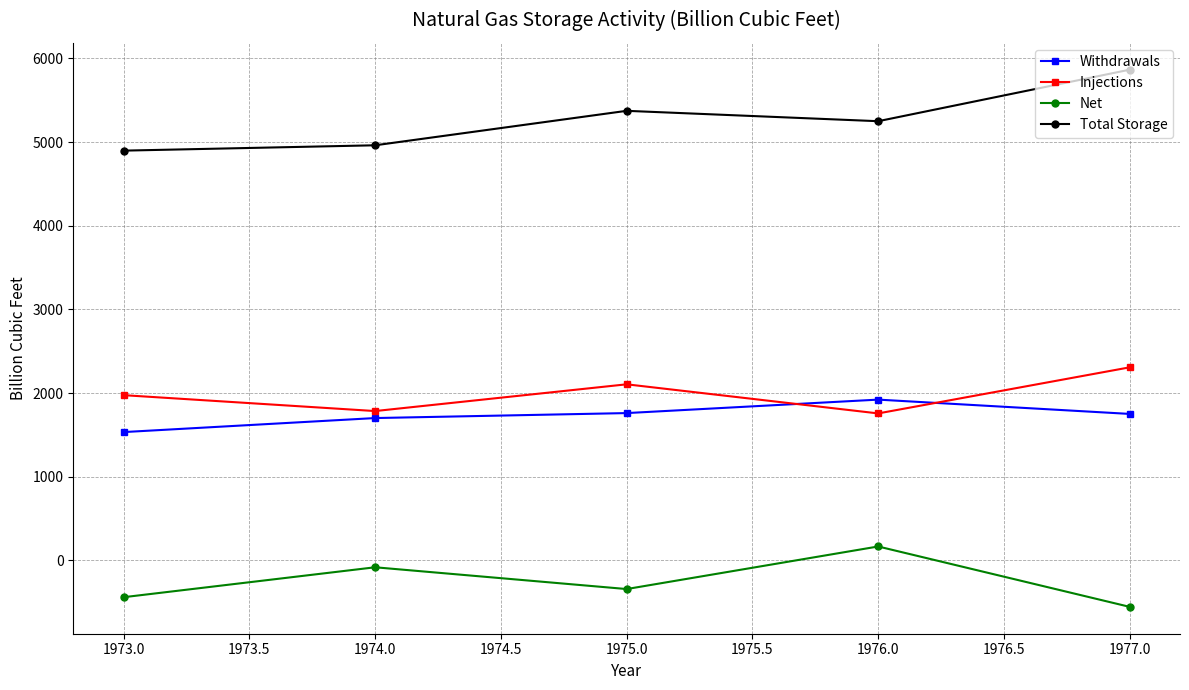

What is the sum of all Total Storage values?

26350.0